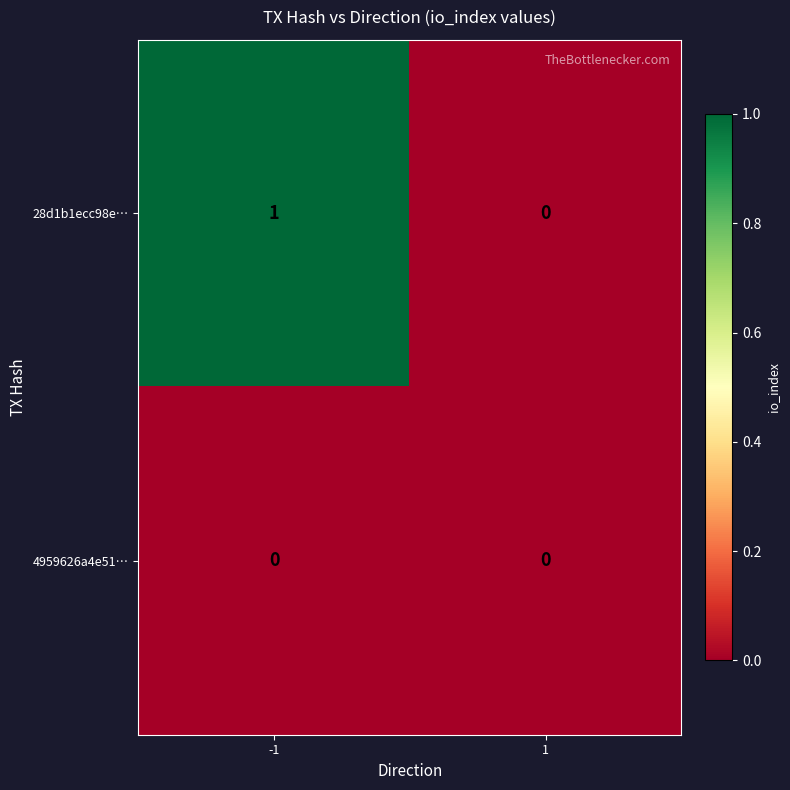

Which series has the largest range (max minus min)?

28d1b1ecc98e…